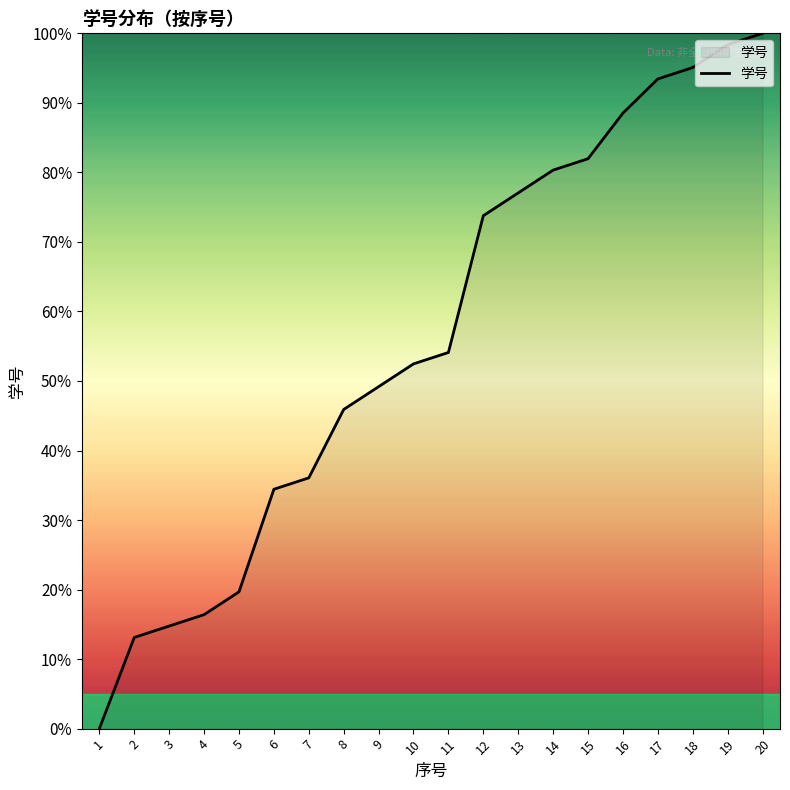

List the labels in order of value, smallest first.

1, 2, 3, 4, 5, 6, 7, 8, 9, 10, 11, 12, 13, 14, 15, 16, 17, 18, 19, 20